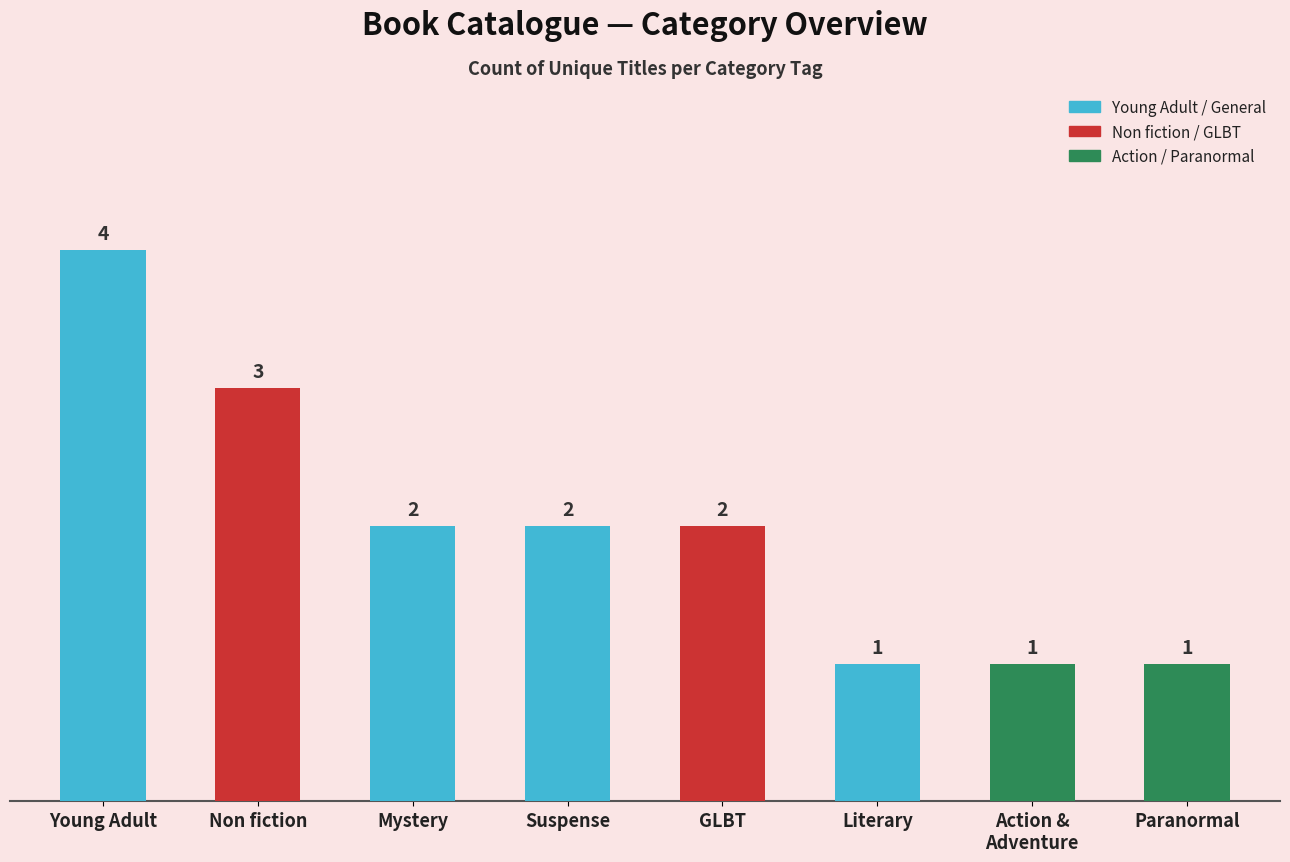

What position from the right is Literary?

3